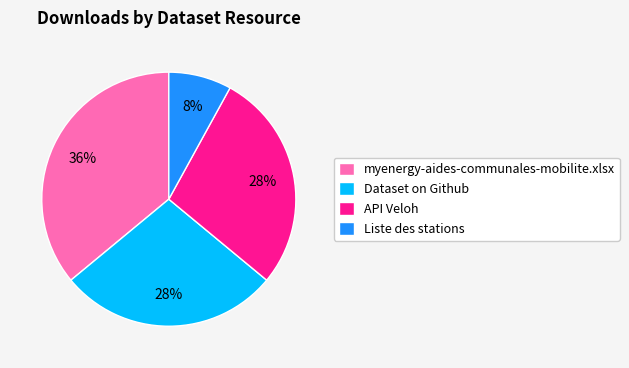

To the nearest percent, what is the average slice percentage?

25%